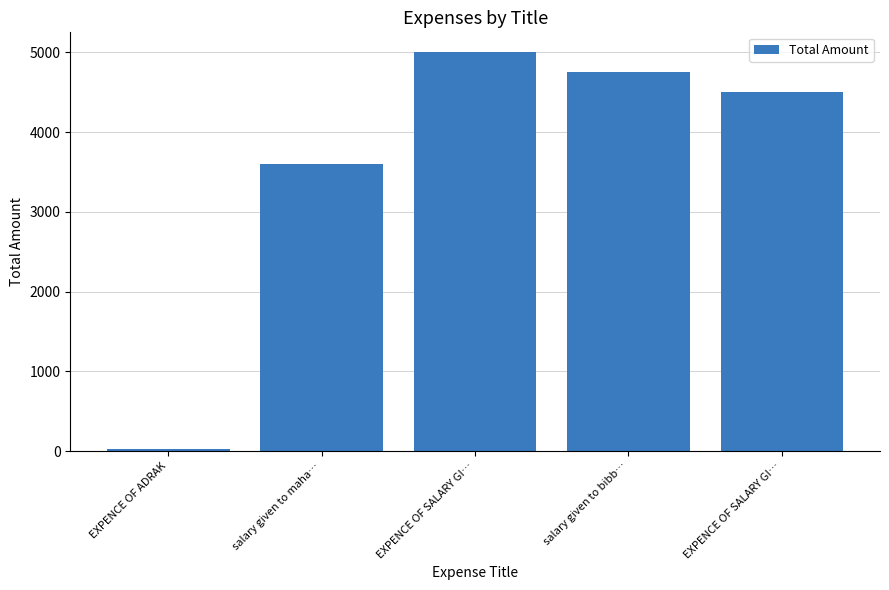

Is it true that the value at EXPENCE OF ADRAK is 25?

True